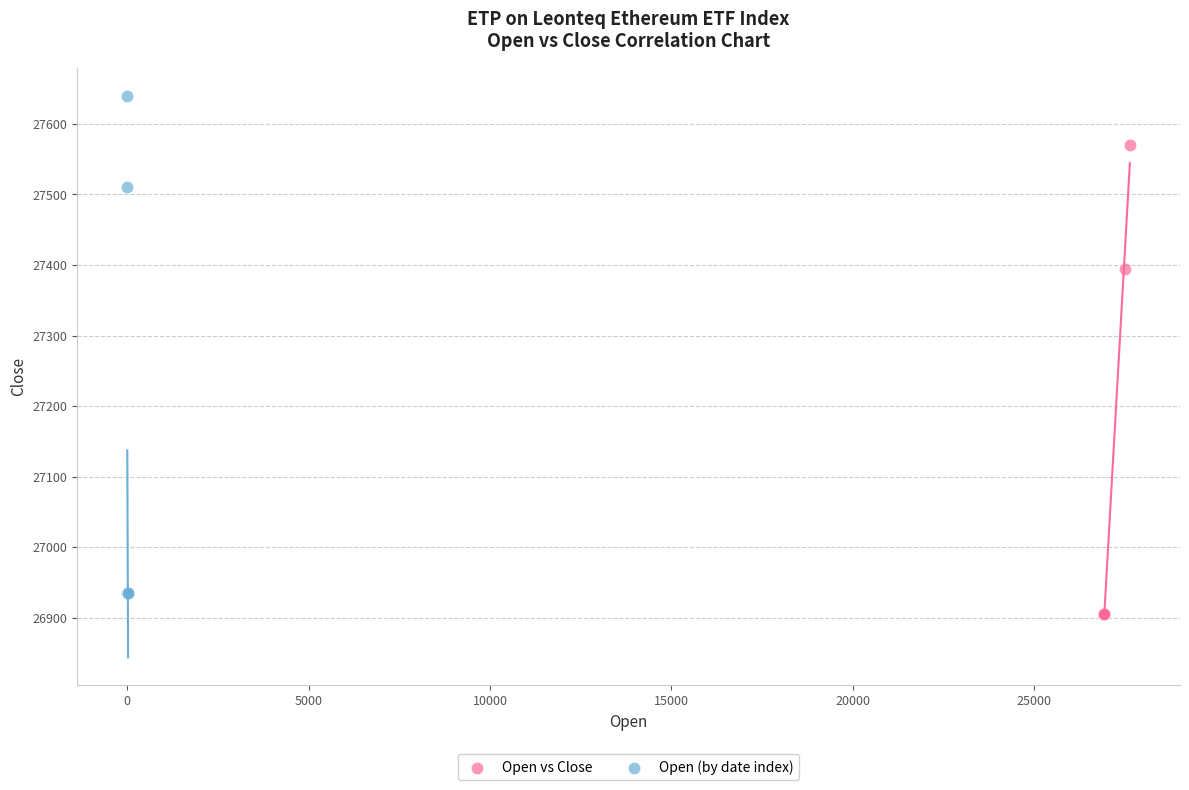

Which series contains the highest Y value?

Open (by date index)